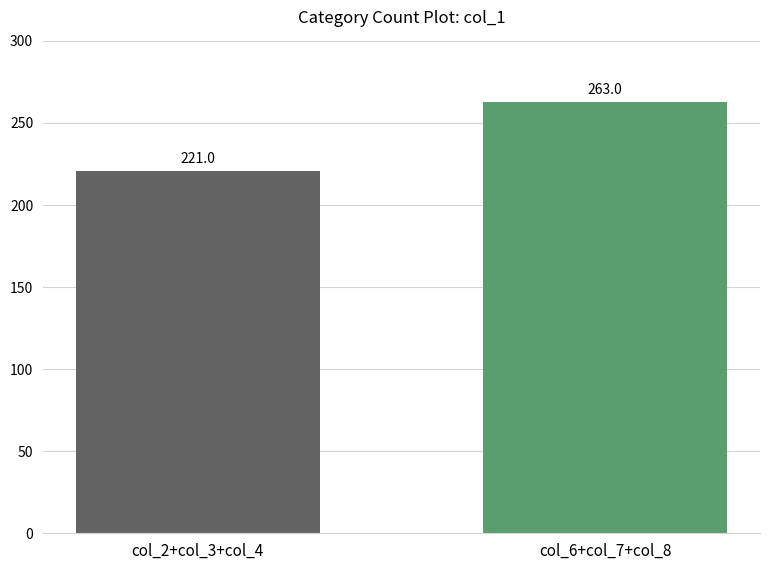

Which category has the lowest value across all series?

col_2+col_3+col_4